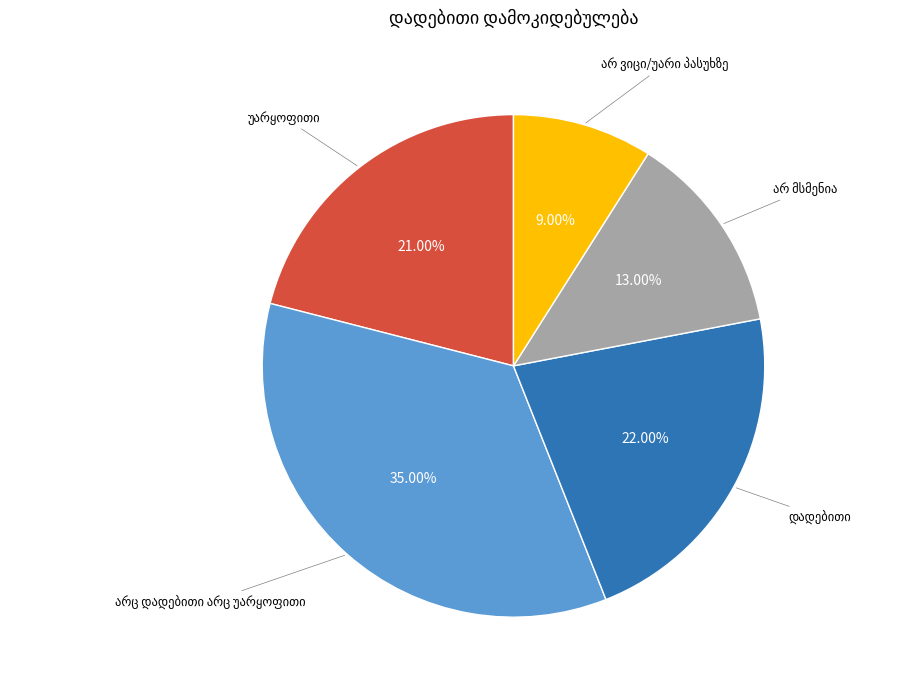

Does any single category account for the majority?

No